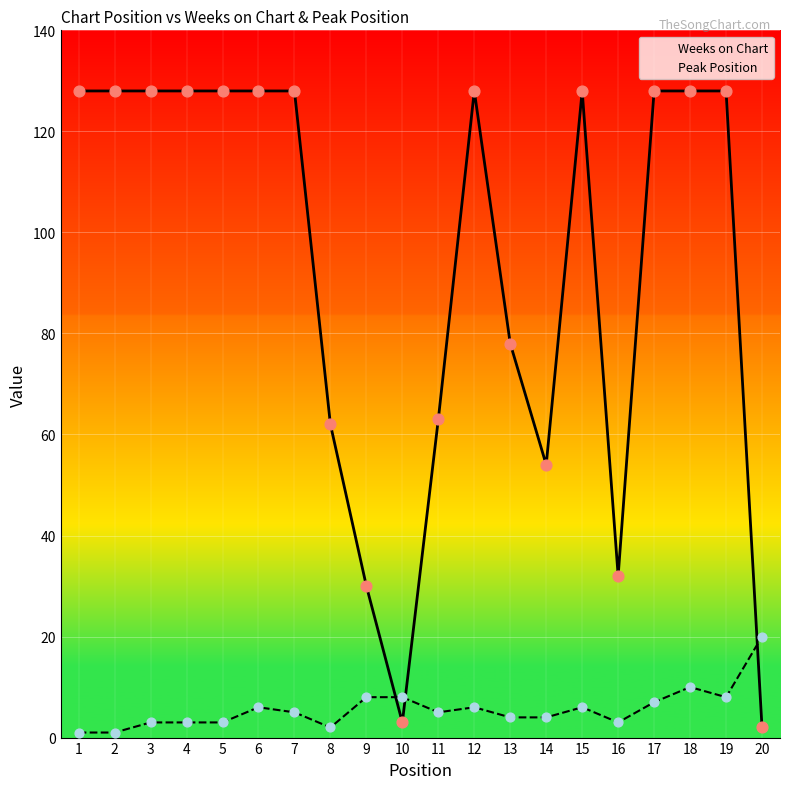

What is the total value across all series at 3?

131